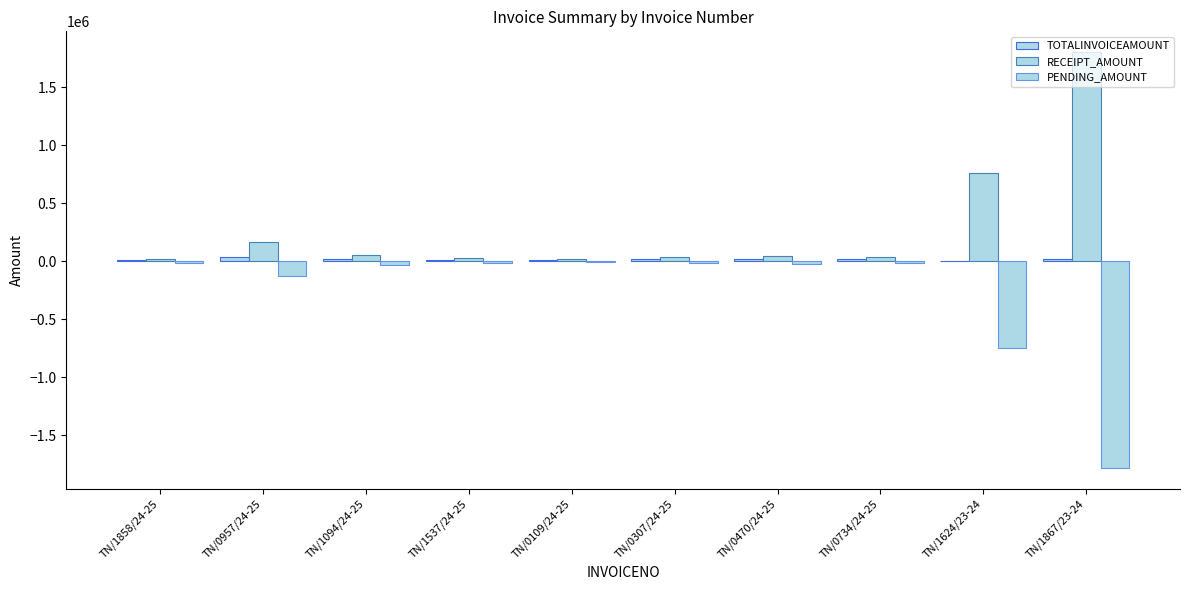

Are the bars horizontal?

No